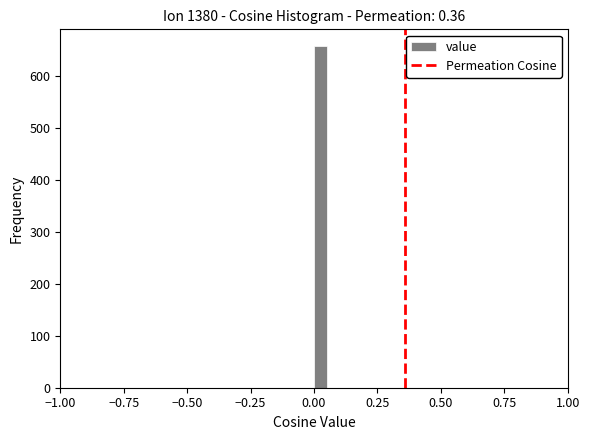

Read against the x-axis, roughly where is the centre of the tallest bar?

0.05